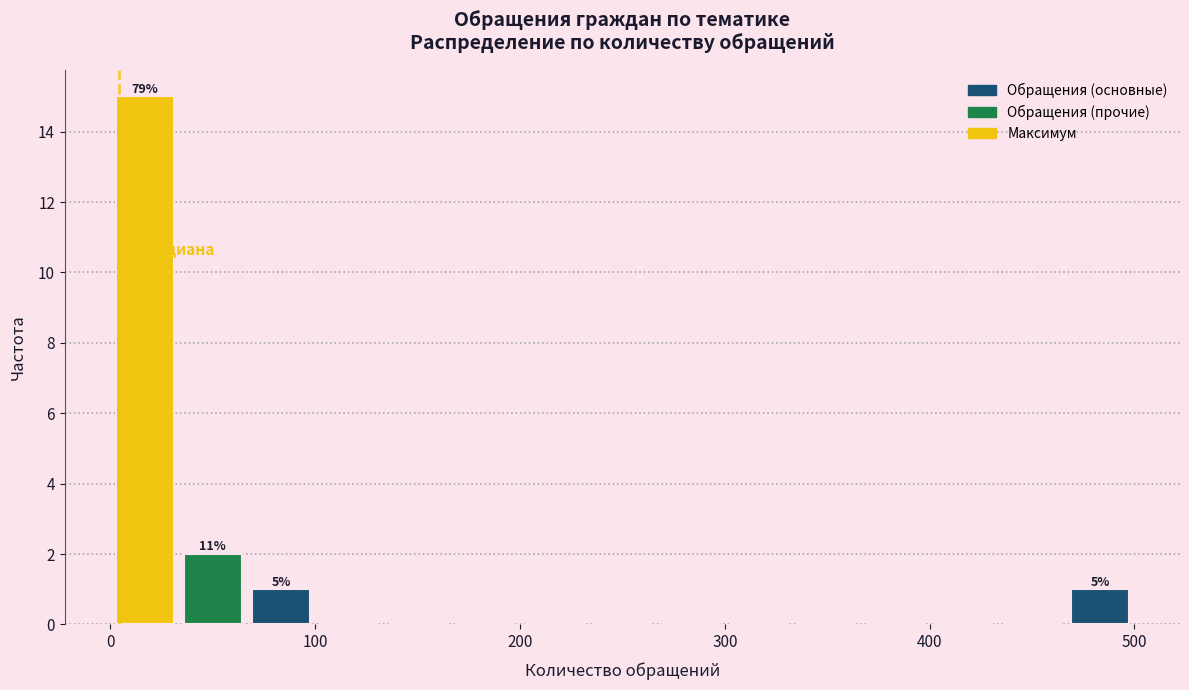

Read against the x-axis, roughly where is the centre of the tallest bar?

20